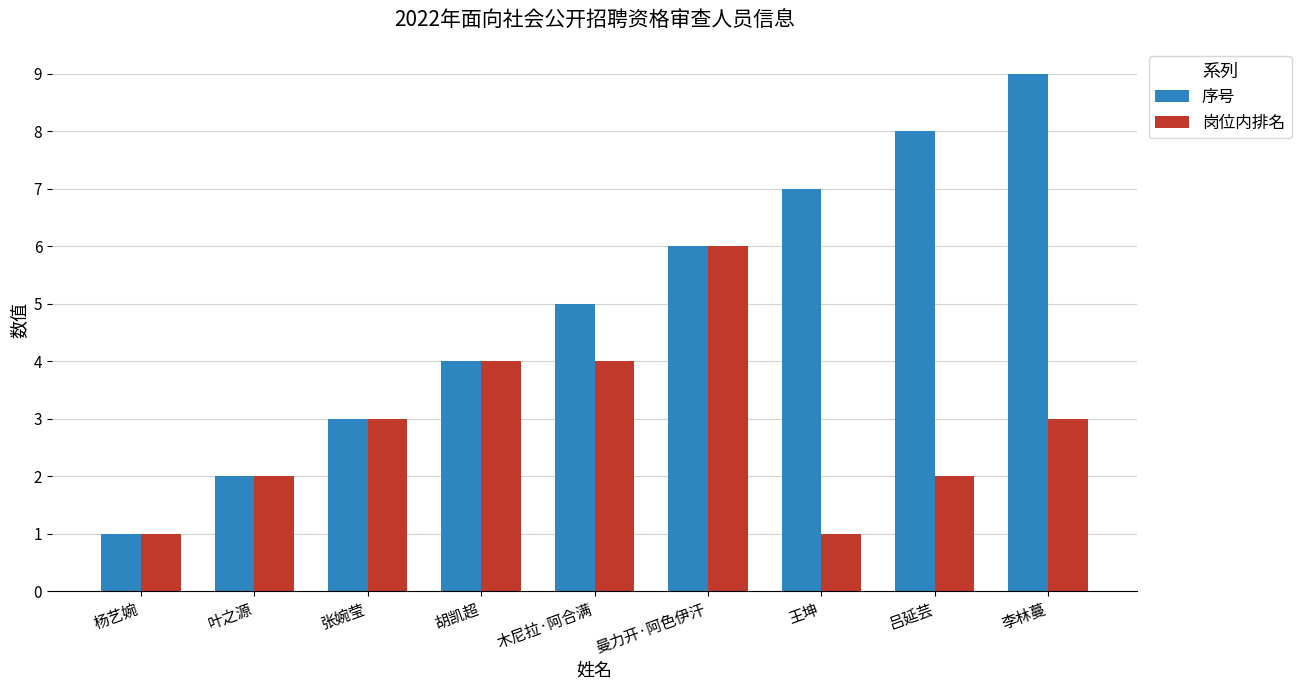

How many bars are there in each group?

2